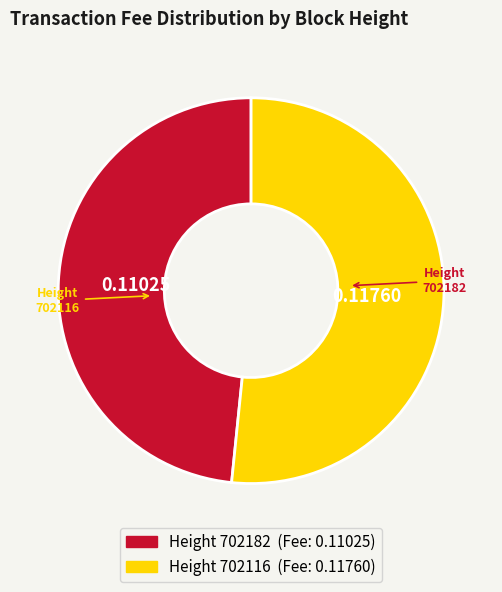

Is there any slice that represents more than half of the pie?

Yes